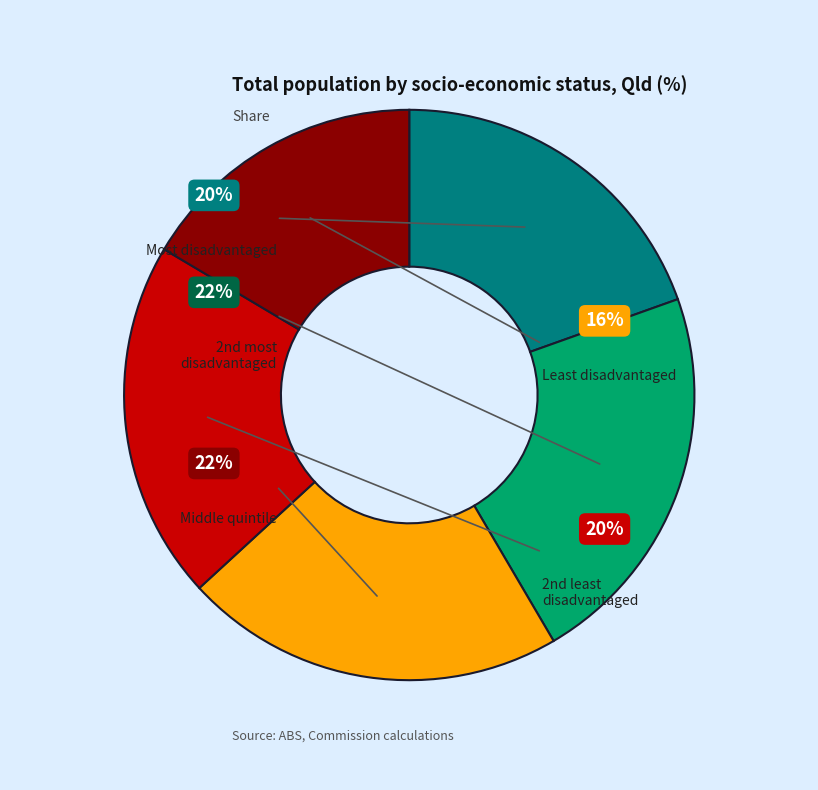

Which slice is the smallest?

Least disadvantaged